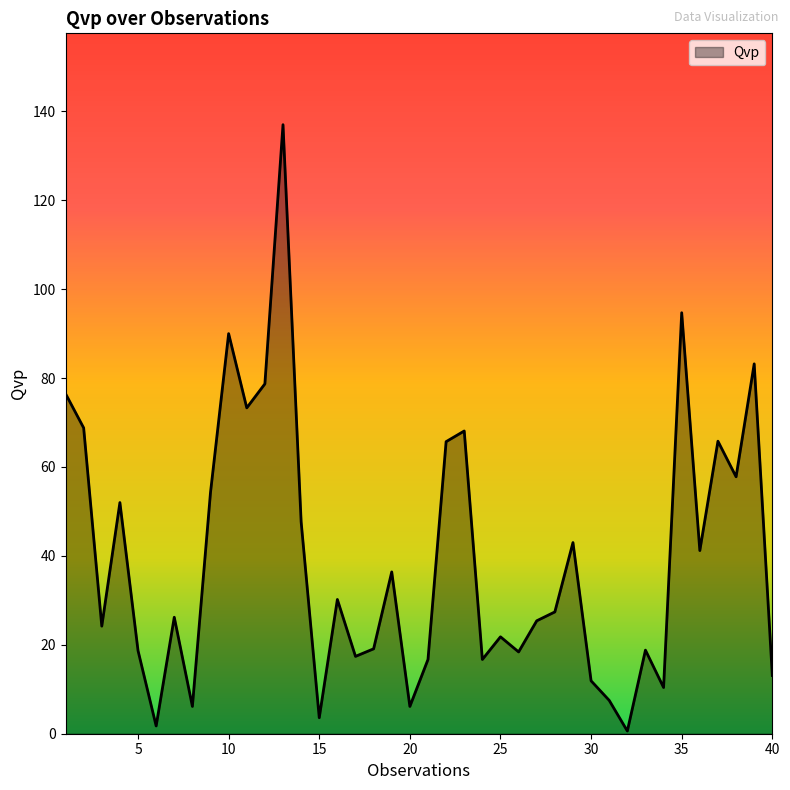

What is the greatest value displayed?

137.0